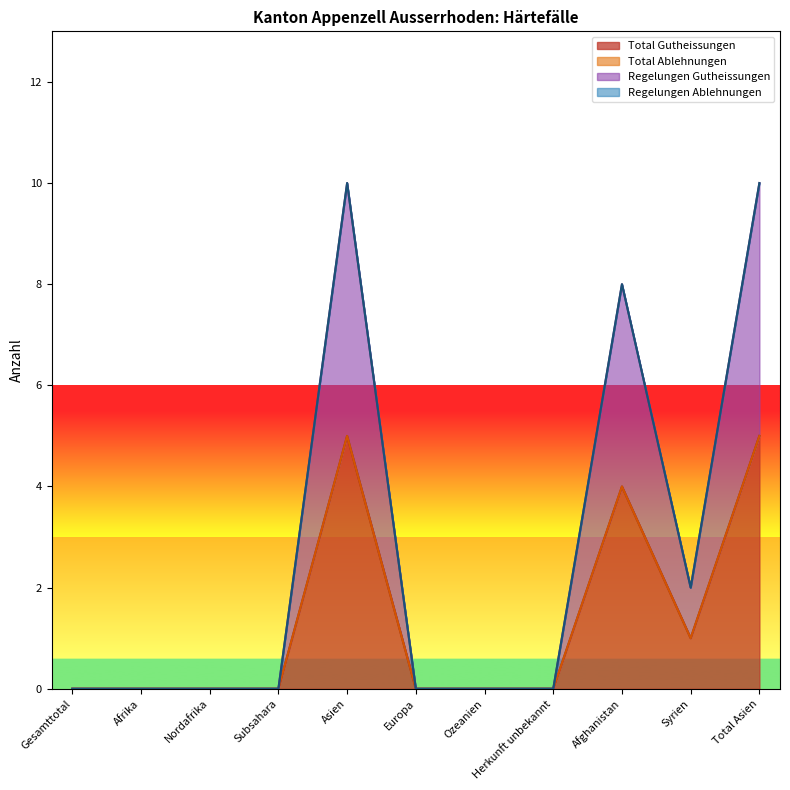

Rank the categories by Regelungen Gutheissungen value from highest to lowest.

Asien, Total Asien, Afghanistan, Syrien, Gesamttotal, Afrika, Nordafrika, Subsahara, Europa, Ozeanien, Herkunft unbekannt